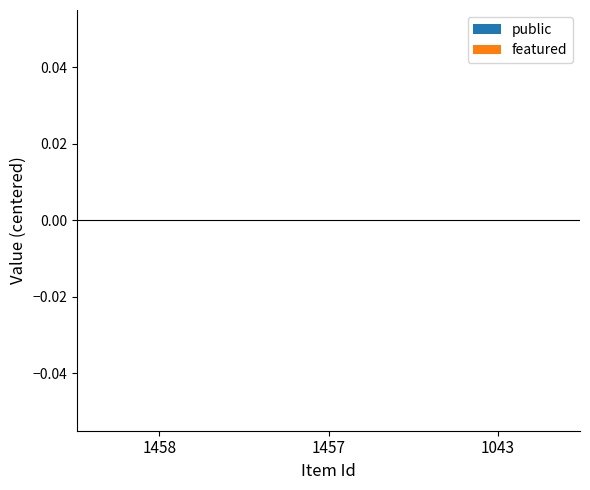

What are all the series names shown in the legend?

public, featured